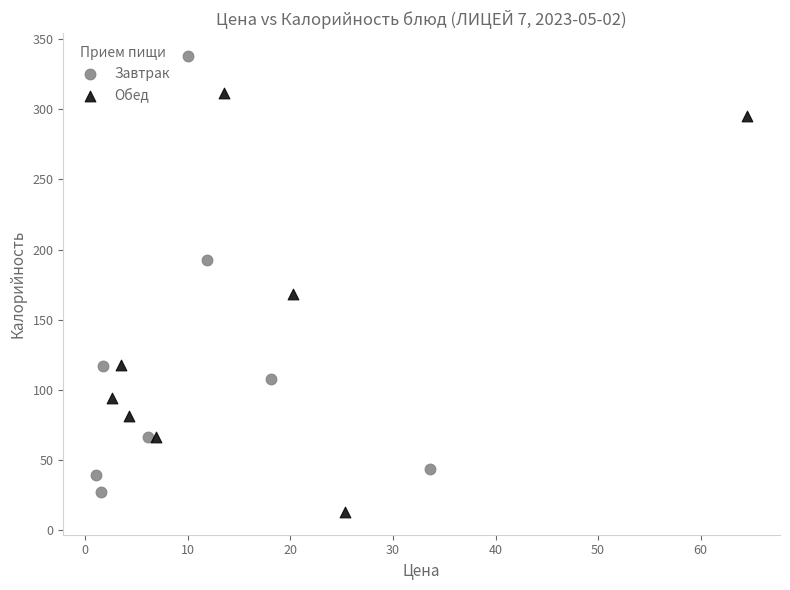

Which series reaches the maximum Y coordinate?

Завтрак